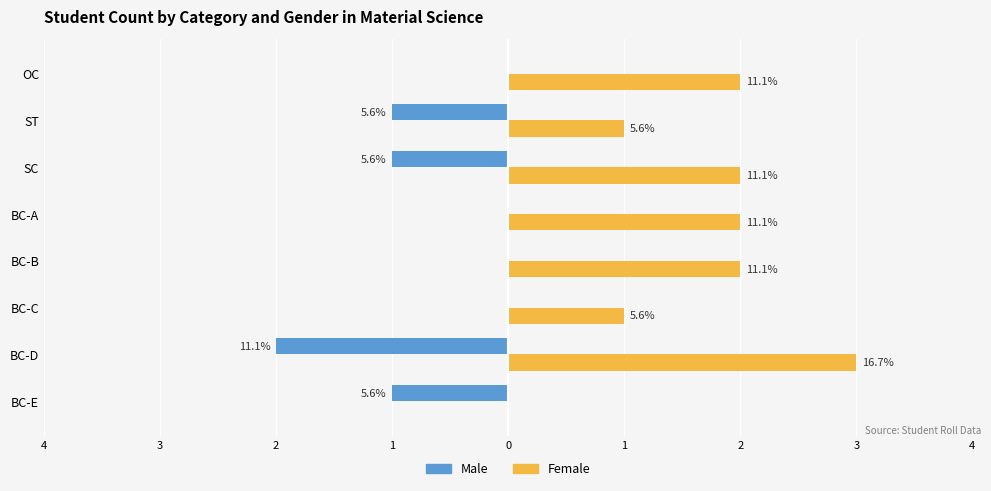

What are all the series names shown in the legend?

Male, Female